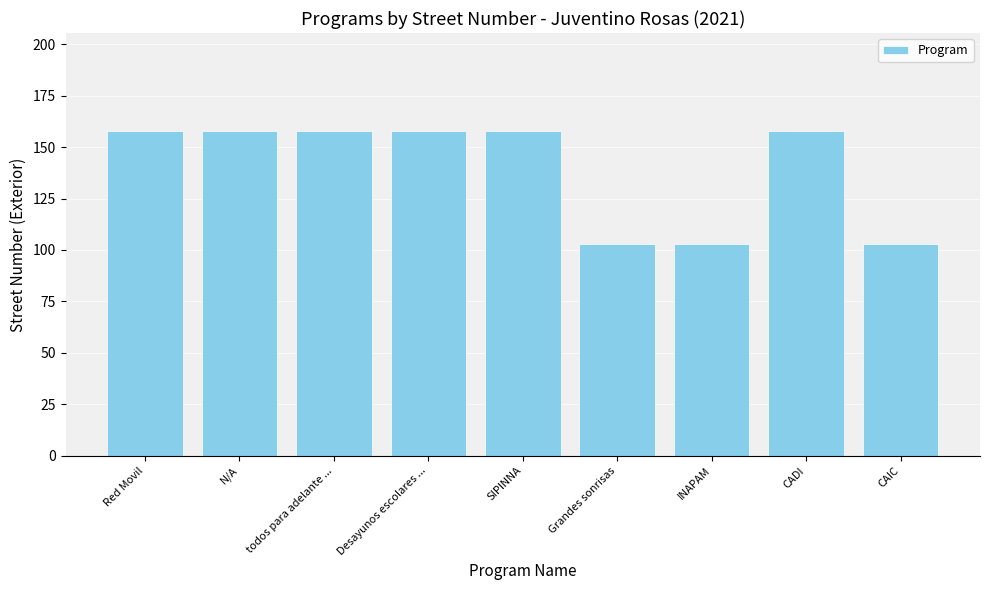

What is the difference between the values at Grandes sonrisas and N/A?

55